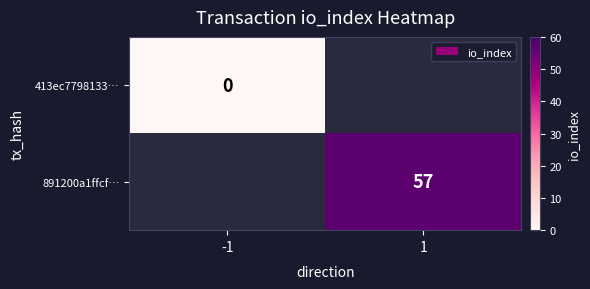

The value of 891200a1ffcf… at 1 is 35.8. True or false?

False